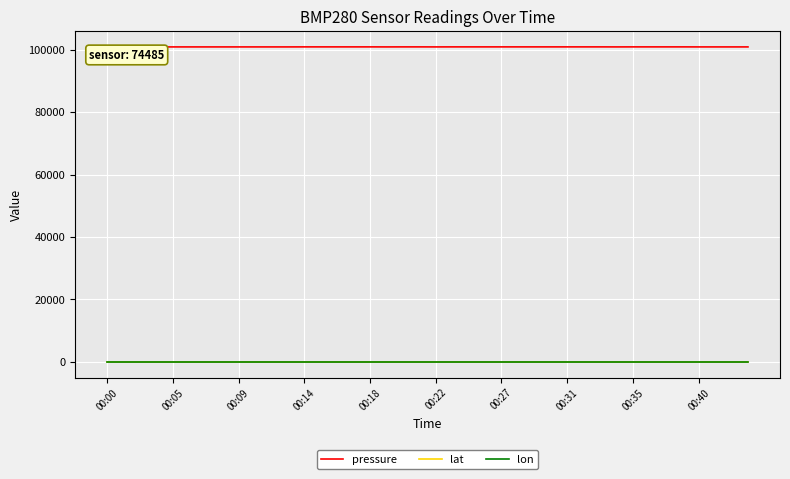

What is the maximum value shown in the chart?

100900.0